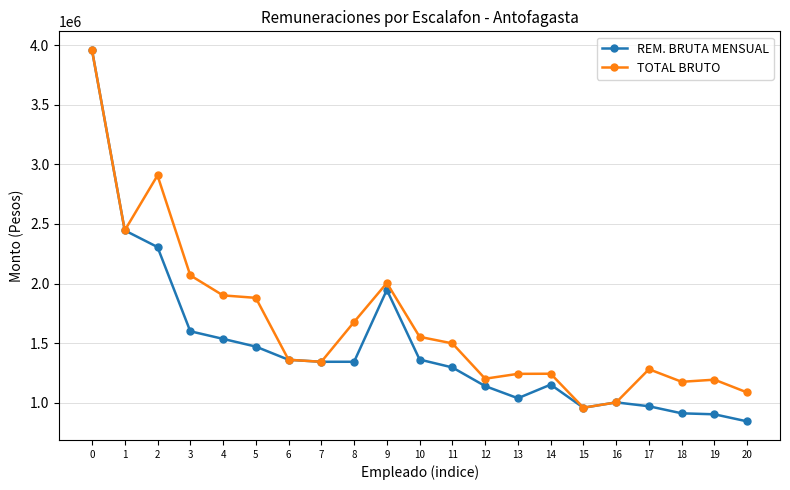

Rank the series at 8 from lowest to highest value.

REM. BRUTA MENSUAL, TOTAL BRUTO